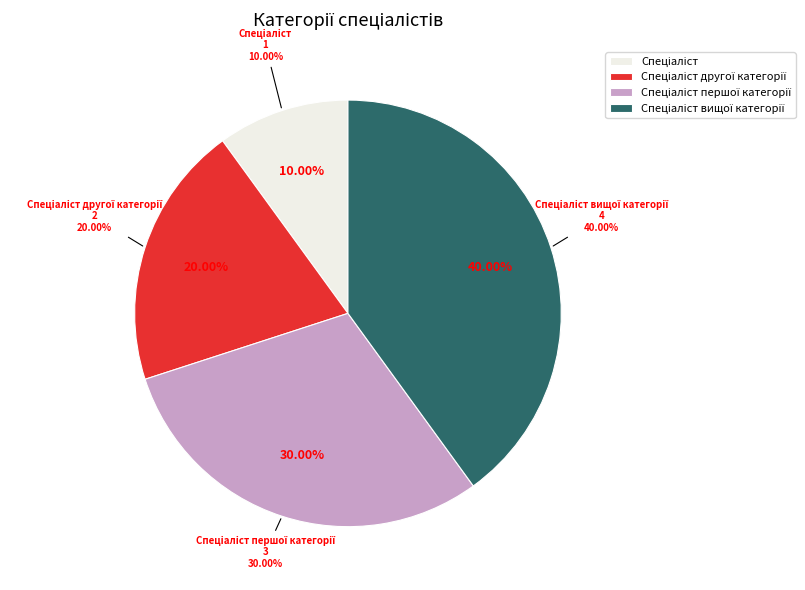

Count the number of slices in the pie.

4